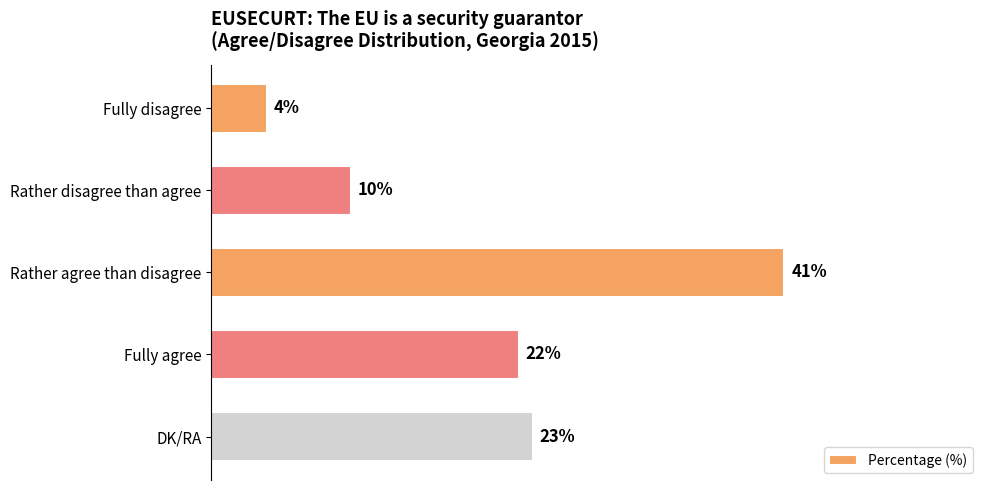

Rank the categories by value from lowest to highest.

Fully disagree, Rather disagree than agree, Fully agree, DK/RA, Rather agree than disagree